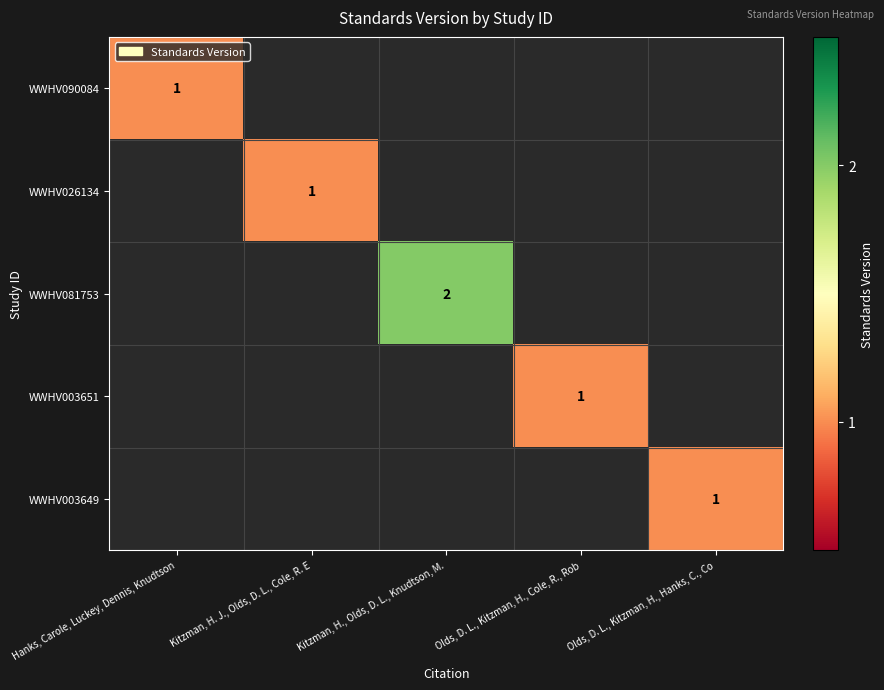

Is it true that WWHV003649 equals 1 at Olds, D. L., Kitzman, H., Hanks, C., Co?

True